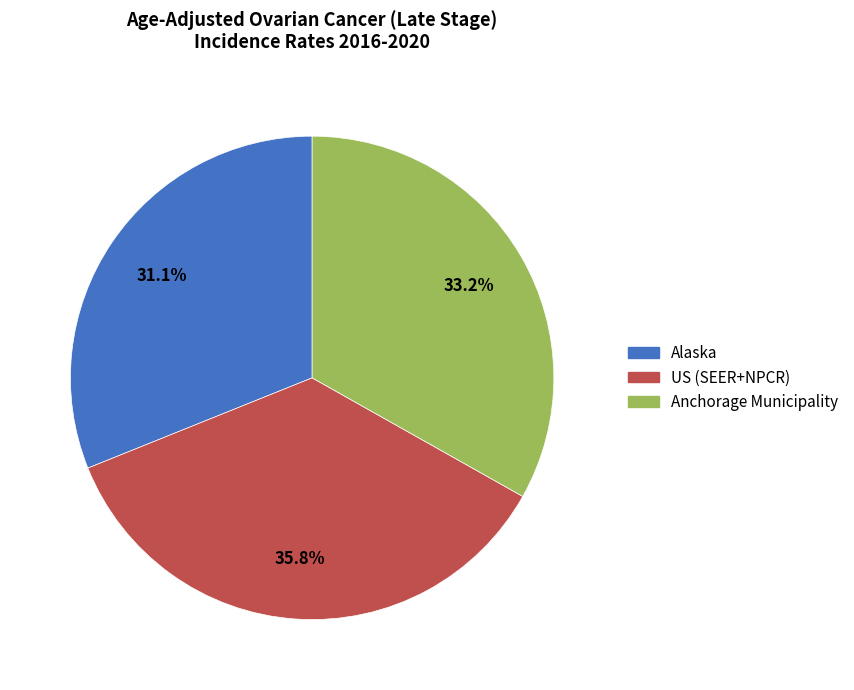

How many slices are in this pie chart?

3